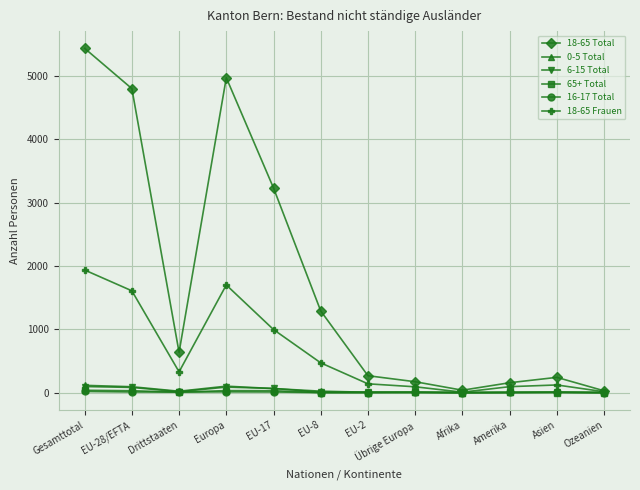

At which label does 18-65 Frauen reach its peak?

Gesamttotal